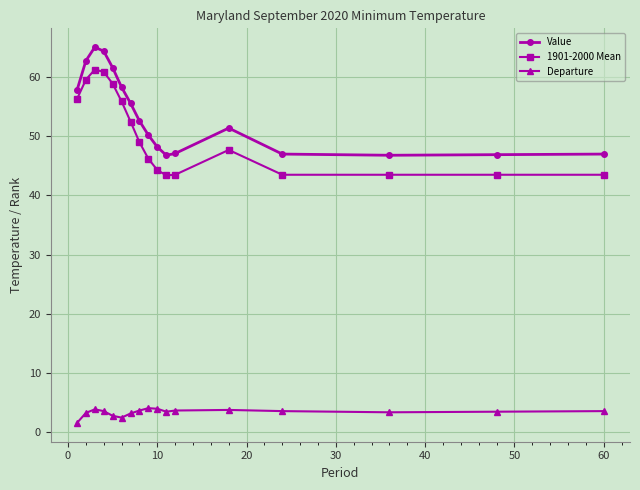

How many series are shown in this chart?

3